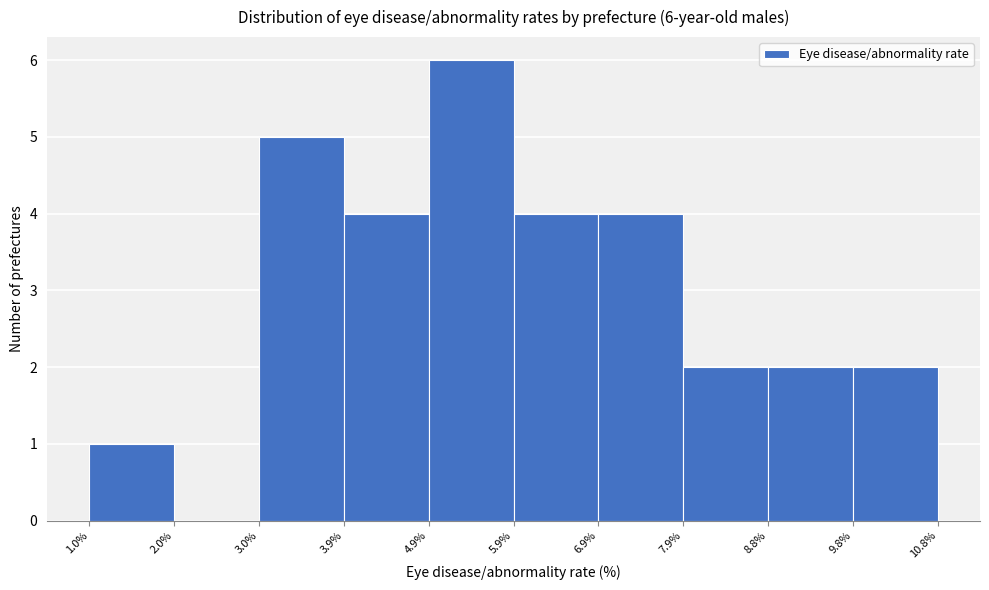

Over which range of the x-axis is the bar tallest?

4.9% to 5.9%